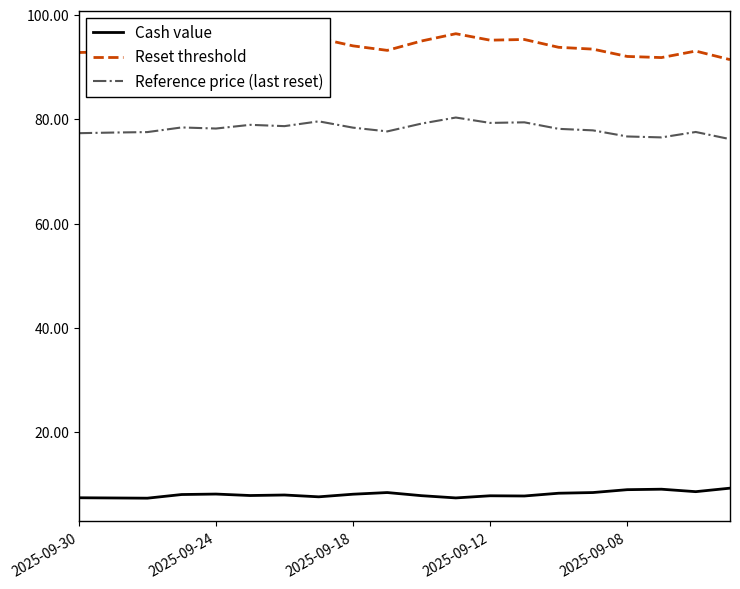

What is the value of the Reference price (last reset) point at the 20th from the left?

76.2